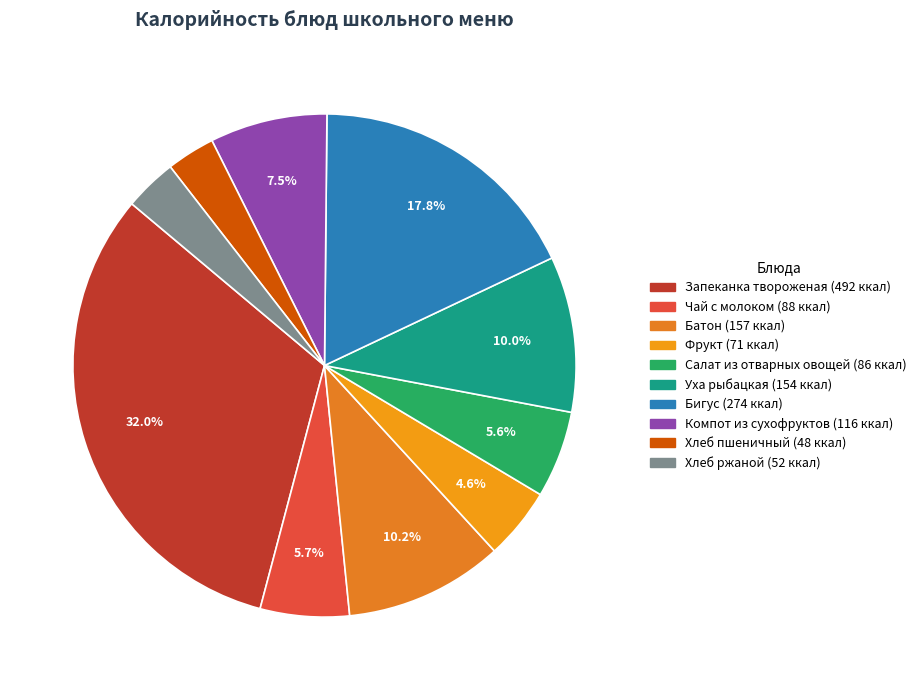

Does any single category account for the majority?

No